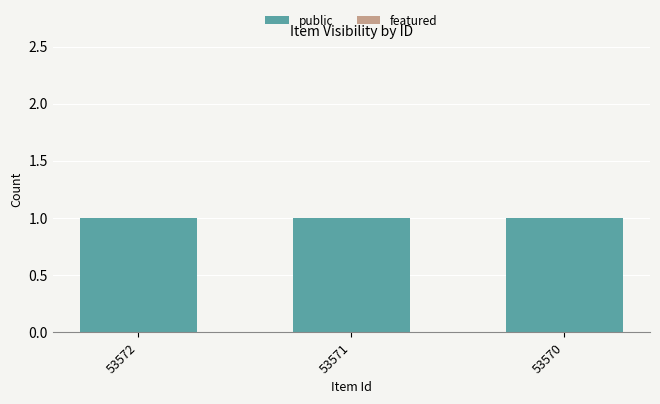

True or false: featured has a value of 0 at 53571.

True